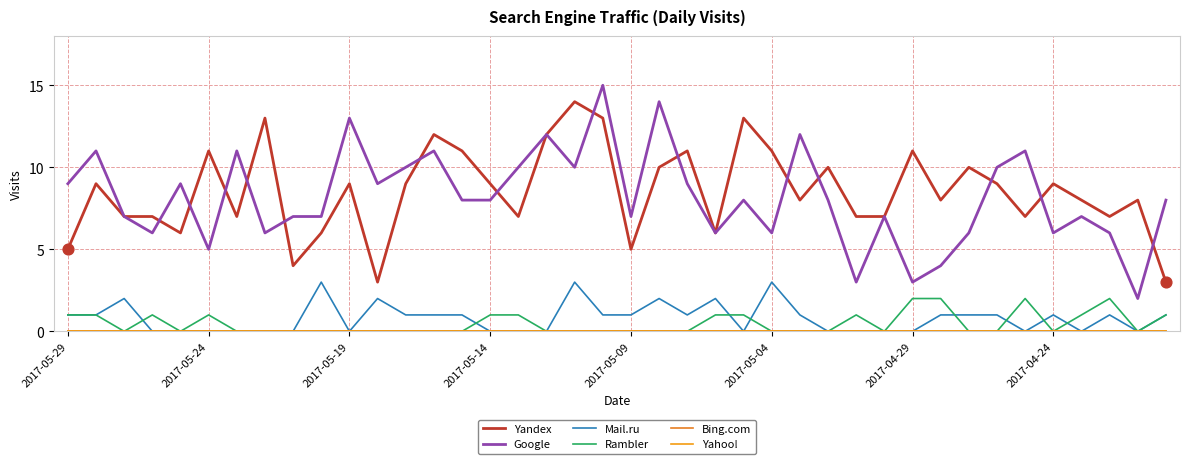

Which series has the largest total across all categories?

Yandex